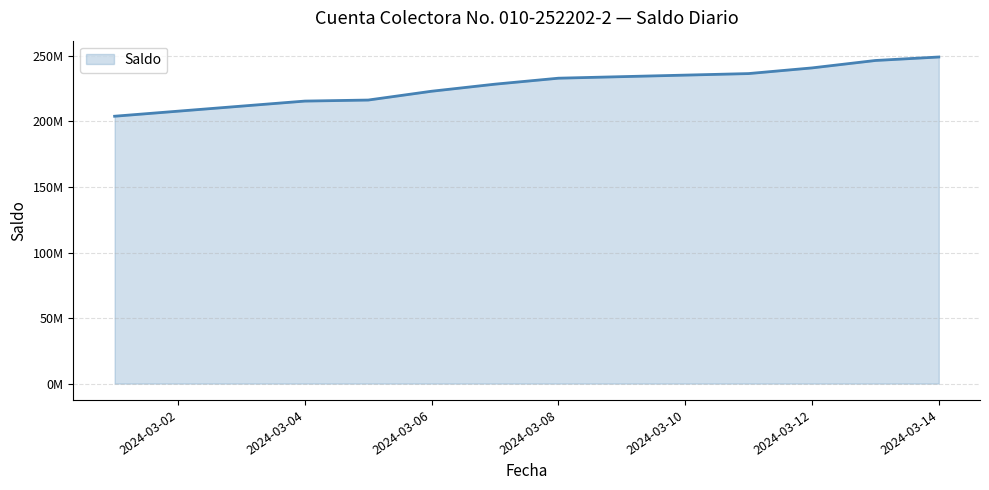

What is the difference between the maximum and second lowest values?

33628788.2